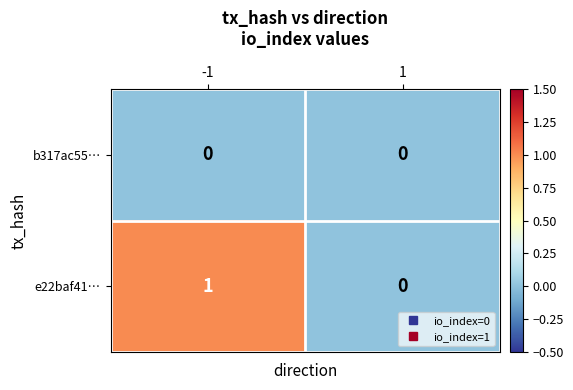

Reading left to right, extract all data points from this chart.

b317ac55…: 0	0
e22baf41…: 1	0